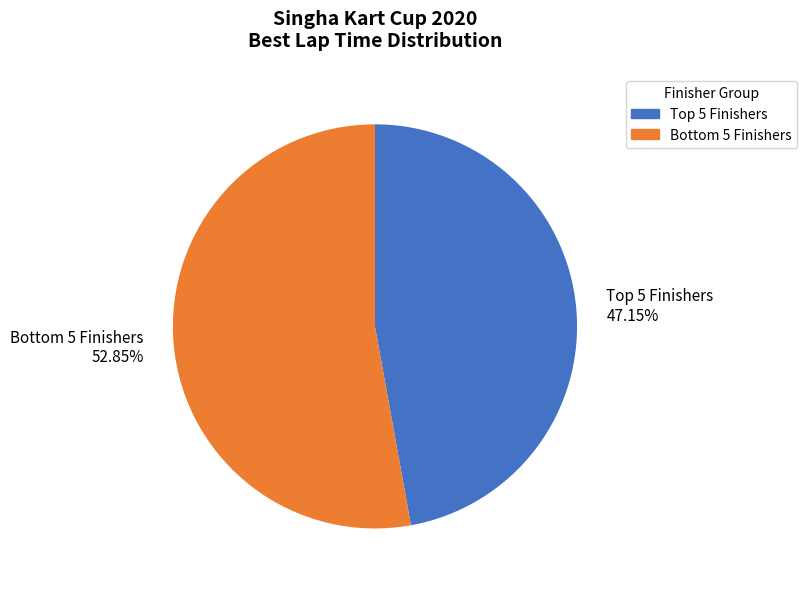

How many segments does this pie chart have?

2